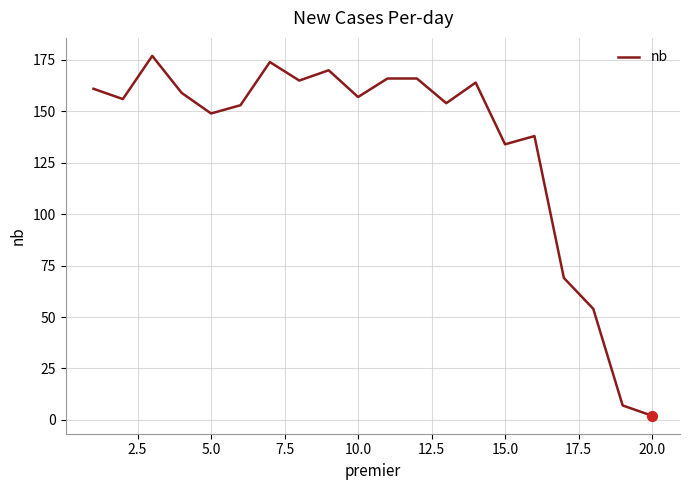

What is the difference between the maximum and minimum values?

175